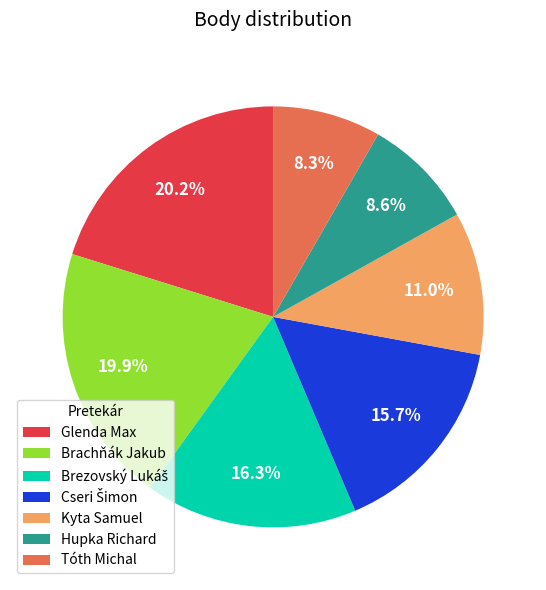

To the nearest percent, what portion does Hupka Richard represent?

9%